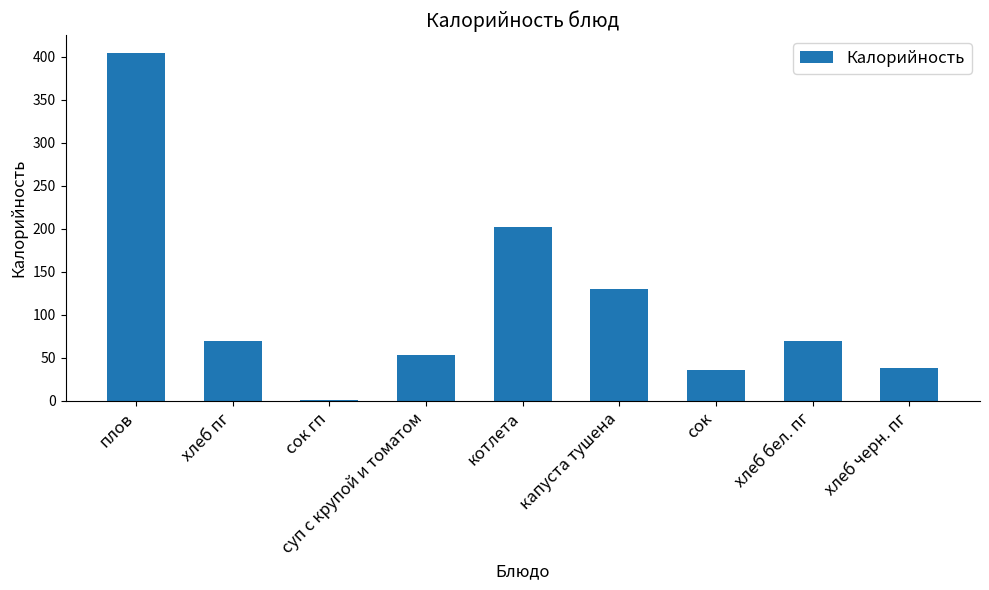

The chart shows a value of 130 at капуста тушена. True or false?

True